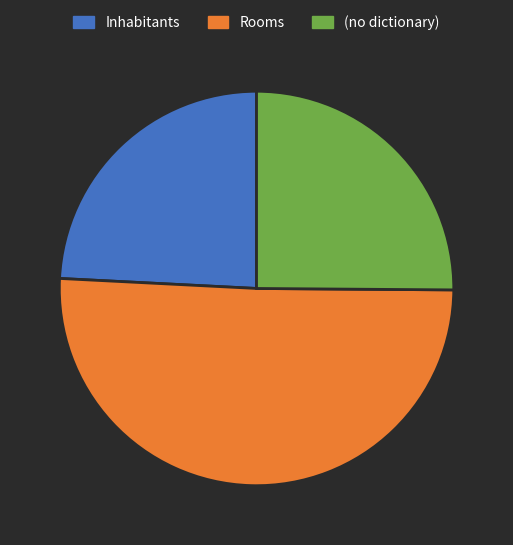

Between (no dictionary) and Rooms, which is larger?

Rooms